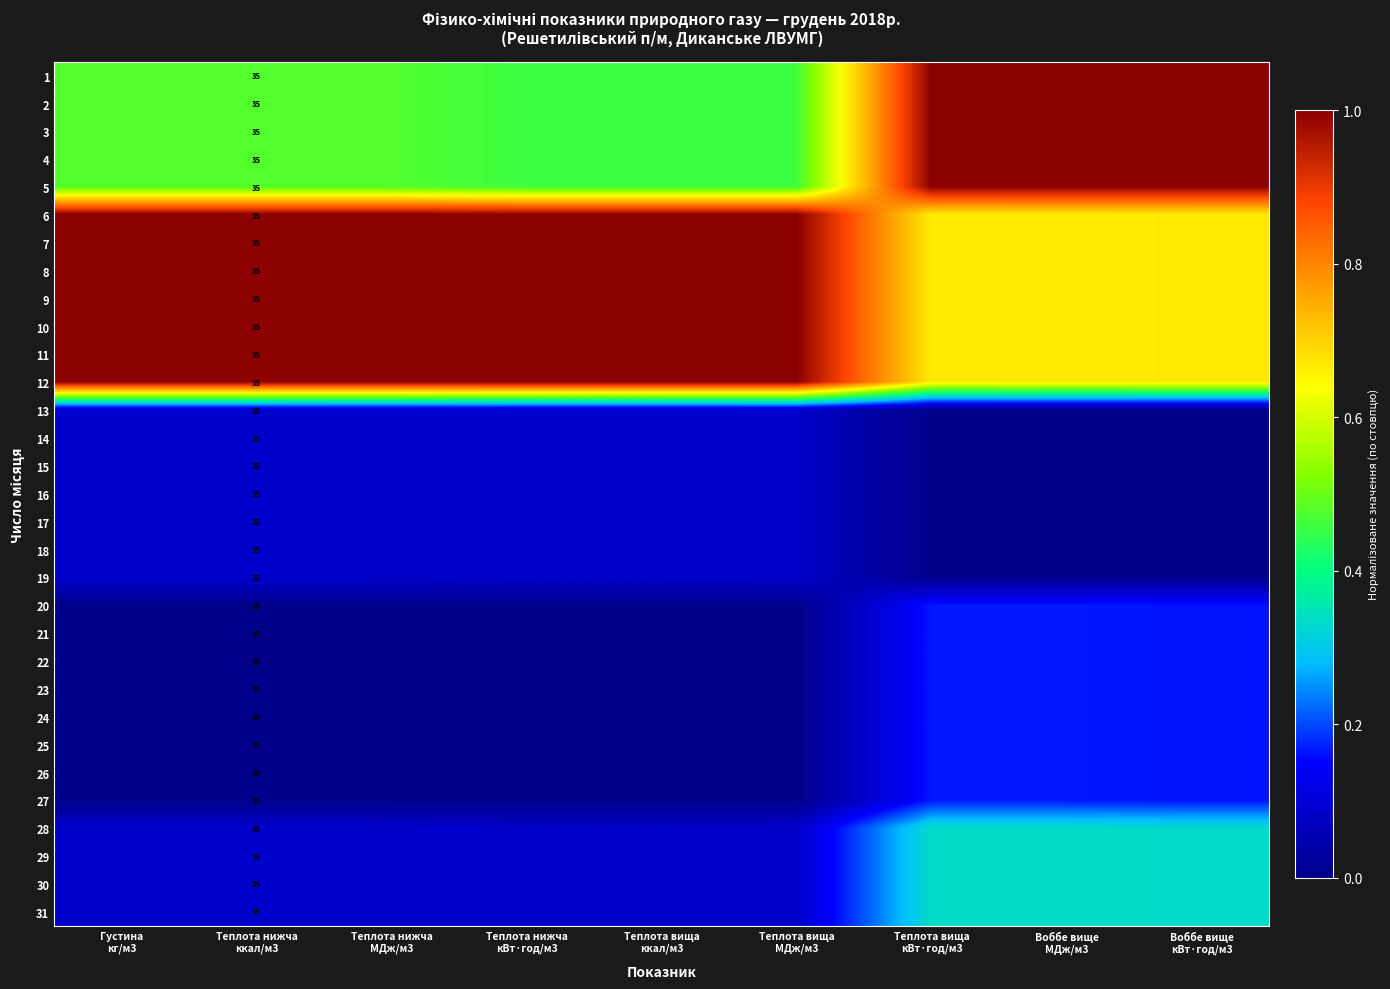

Count the 7 values in the range 0 to 1.

9